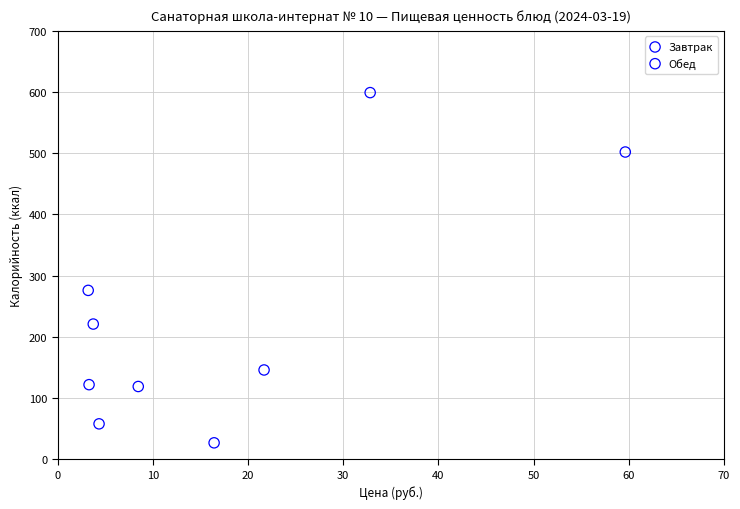

Which series reaches the maximum Y coordinate?

Завтрак